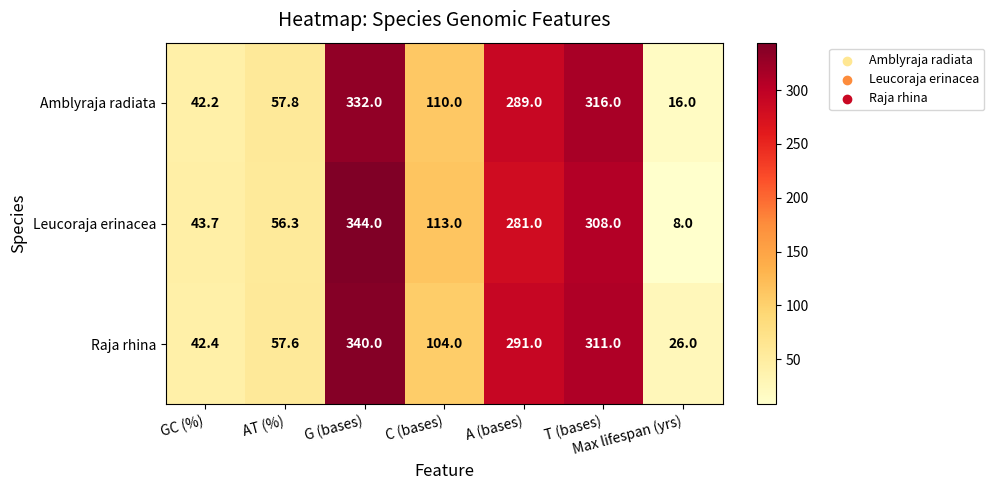

Is it true that Leucoraja erinacea equals 21.9 at GC (%)?

False